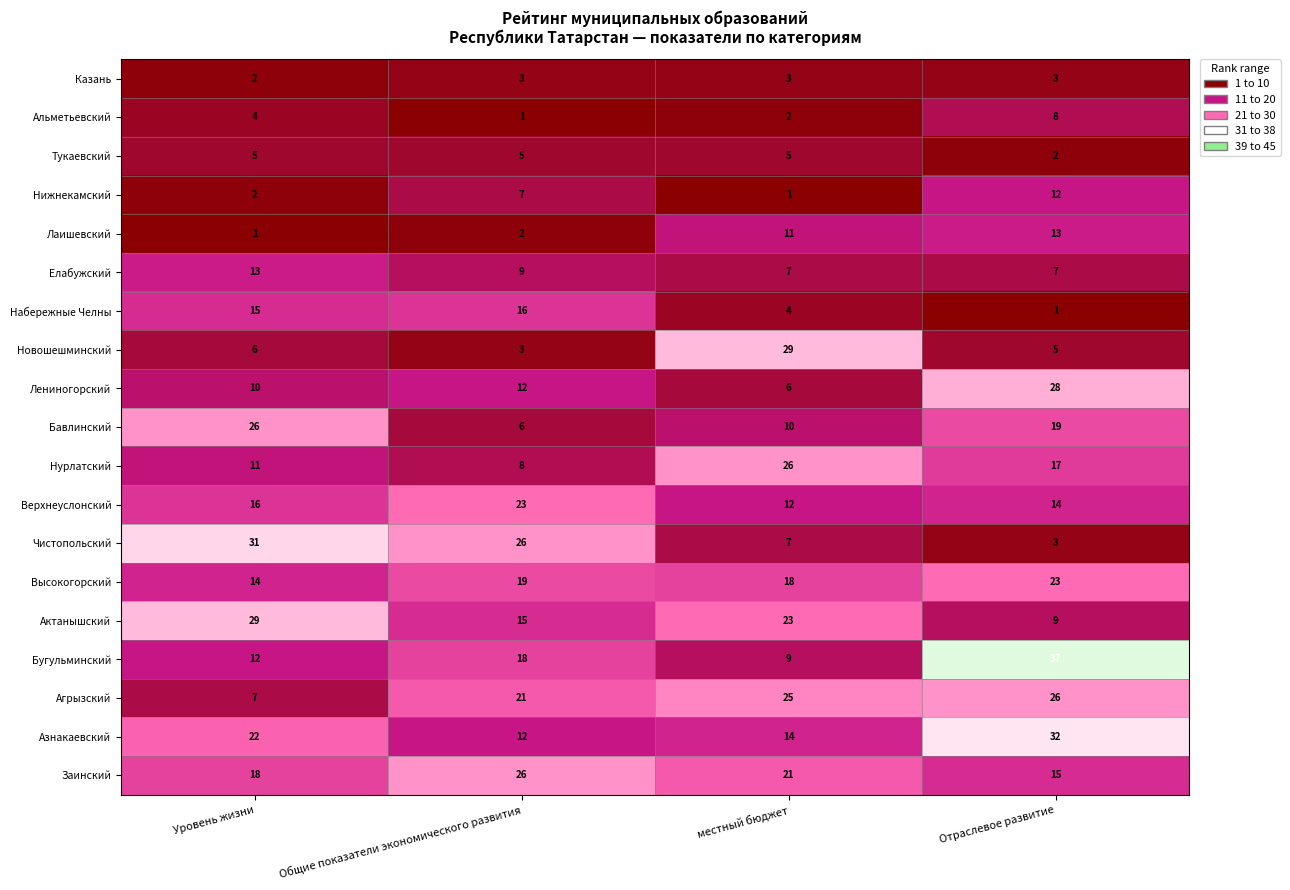

Is the value of Лаишевский at Уровень жизни greater than the value of Альметьевский at Уровень жизни?

No